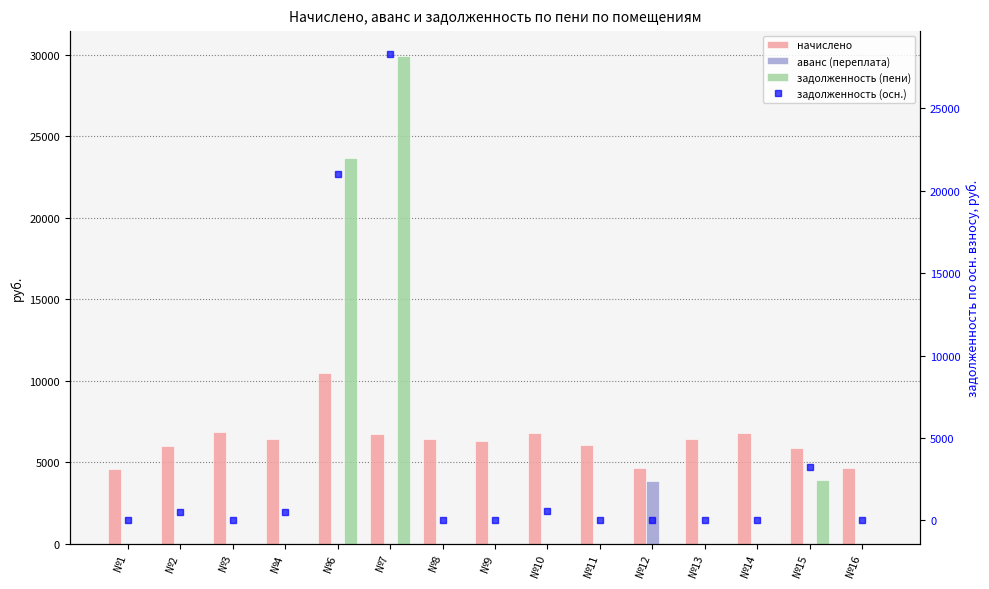

Is it true that задолженность (осн.) equals 537.6 at №4?

True